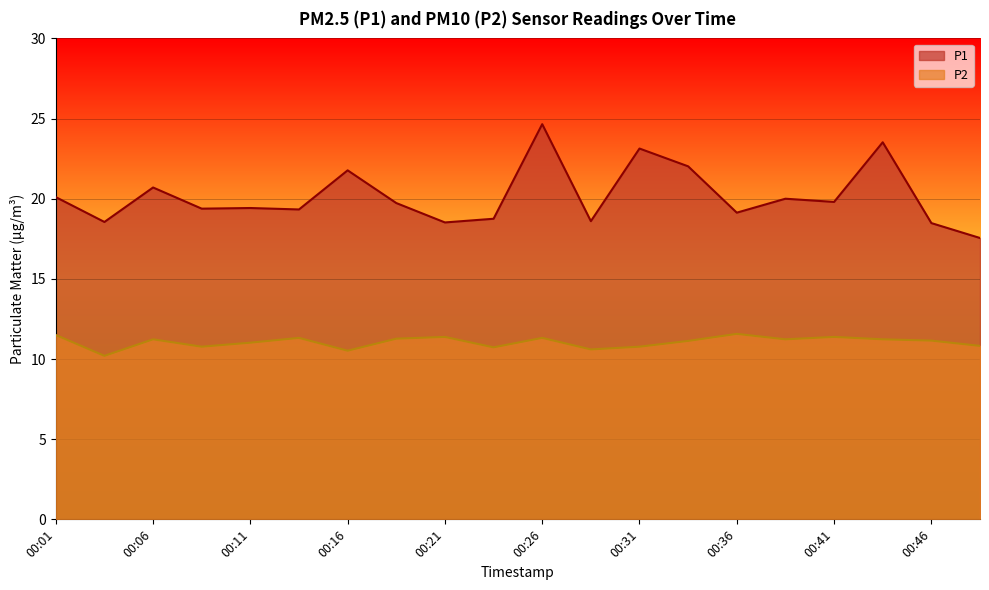

How many lines are shown in the chart?

2